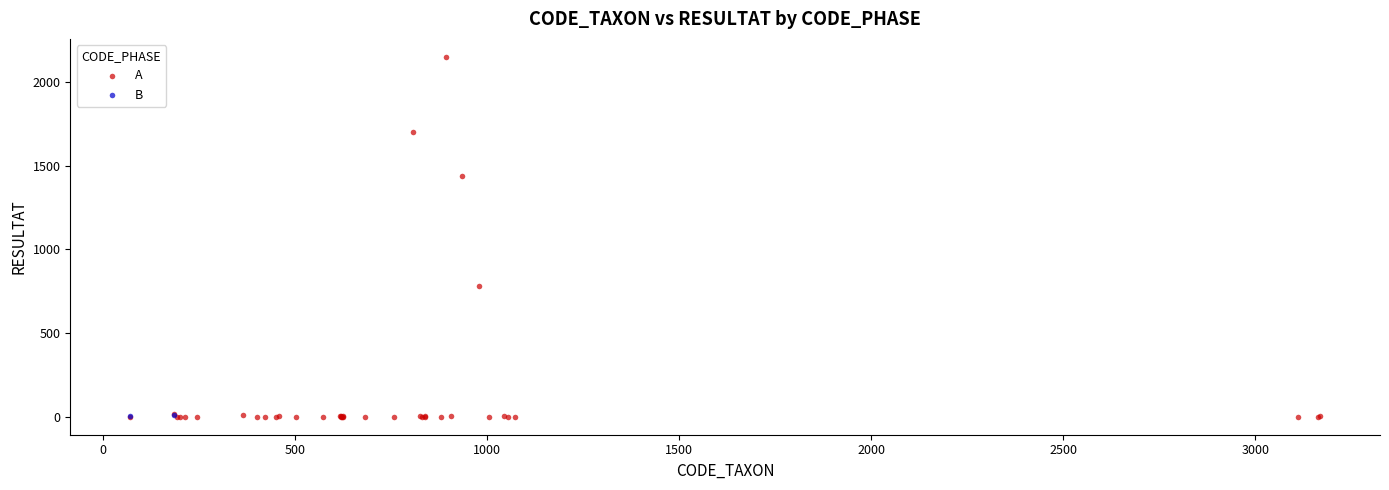

What are all the series names shown in the legend?

A, B